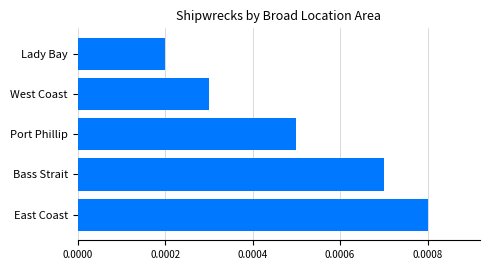

Are the bars grouped side by side (vs. stacked)?

No